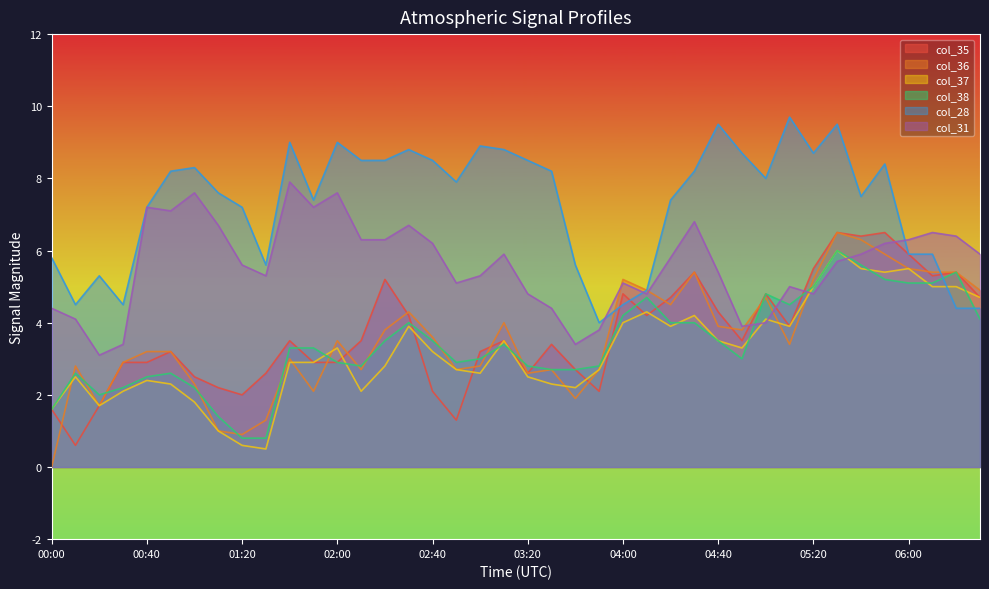

True or false: col_31 has more than 0 points higher than both neighbors.

True